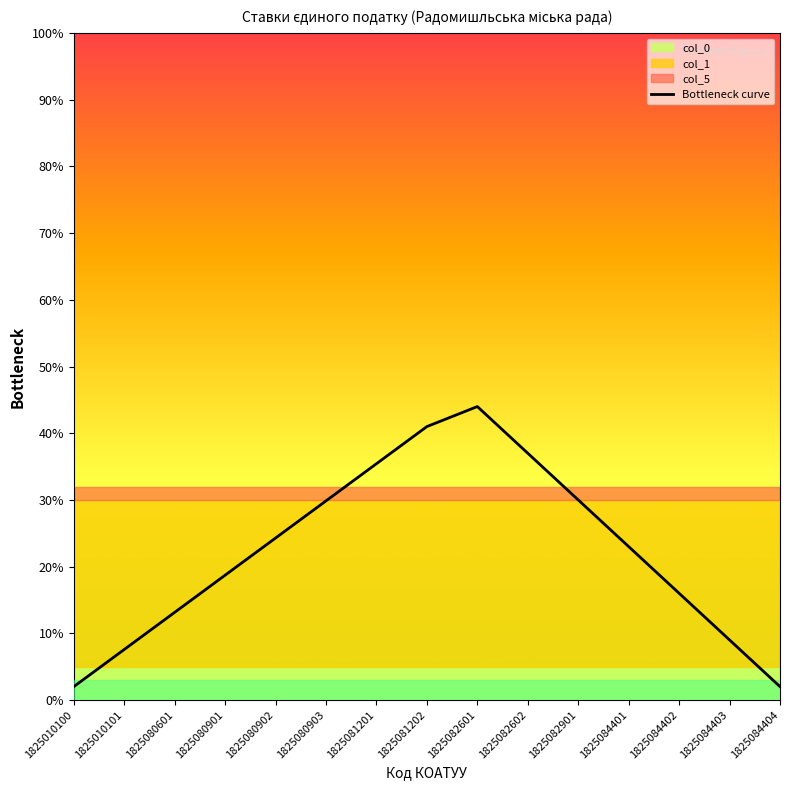

Approximately how many times larger is the value at 1825081202 compared to 1825080902?

1.7